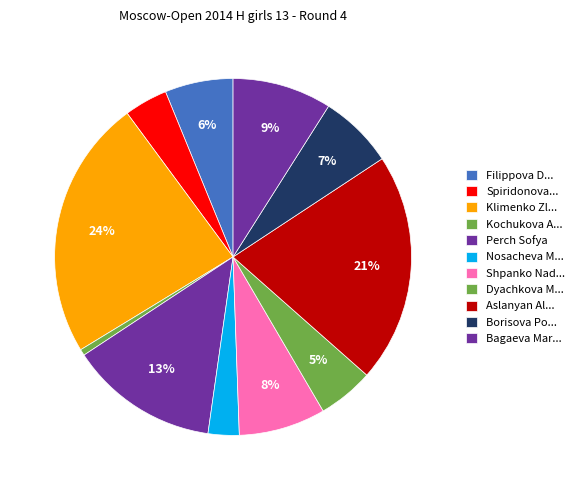

Count the number of slices in the pie.

11